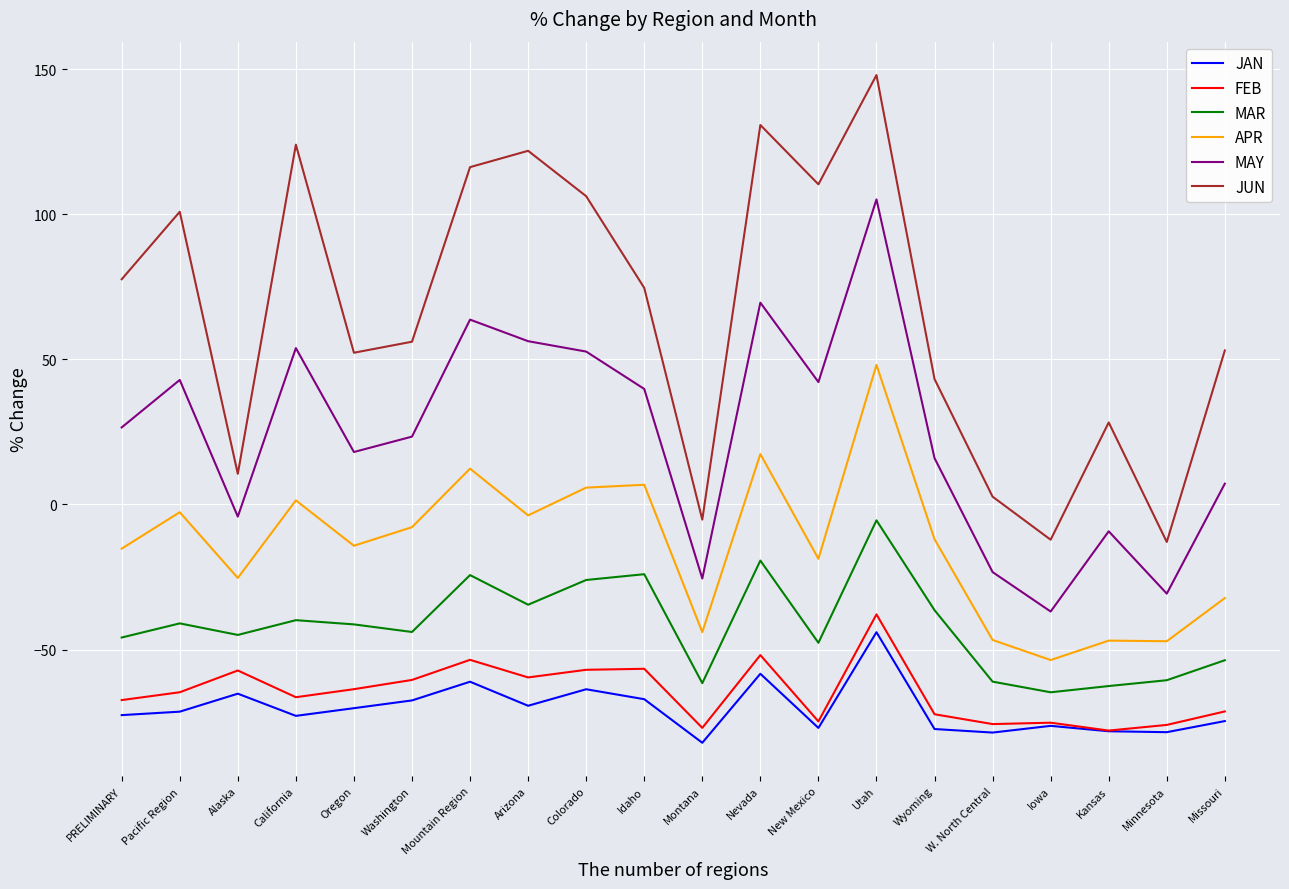

Which label corresponds to the largest value in the chart?

Utah